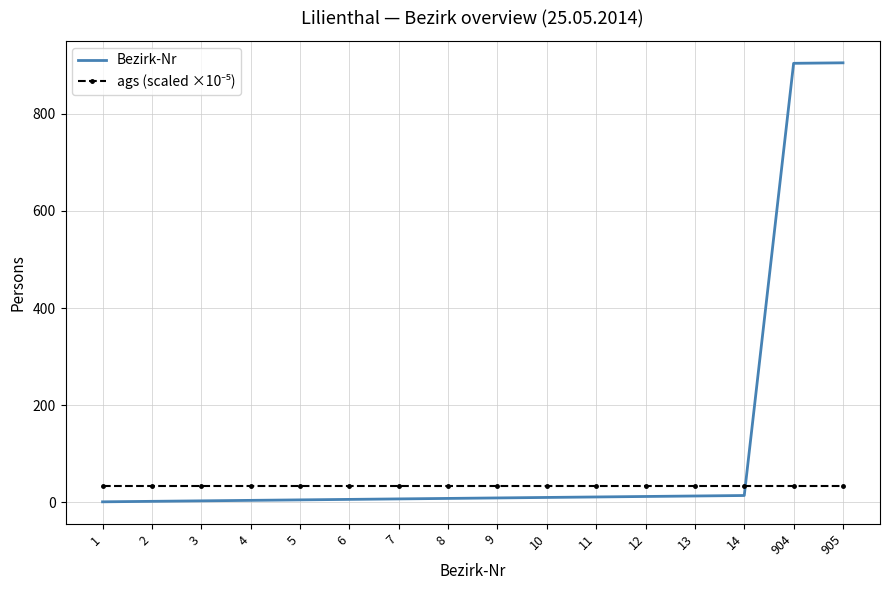

What is the sum of all Bezirk-Nr values?

1914.0